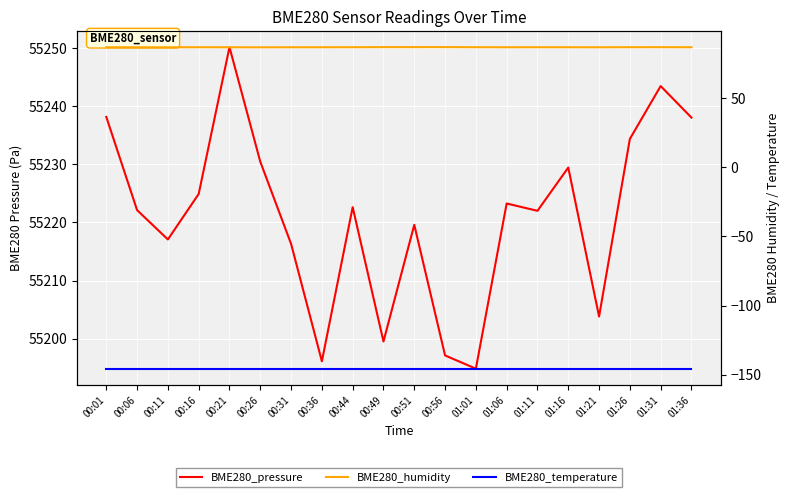

List the series in order of their peak value, highest first.

BME280_pressure, BME280_humidity, BME280_temperature